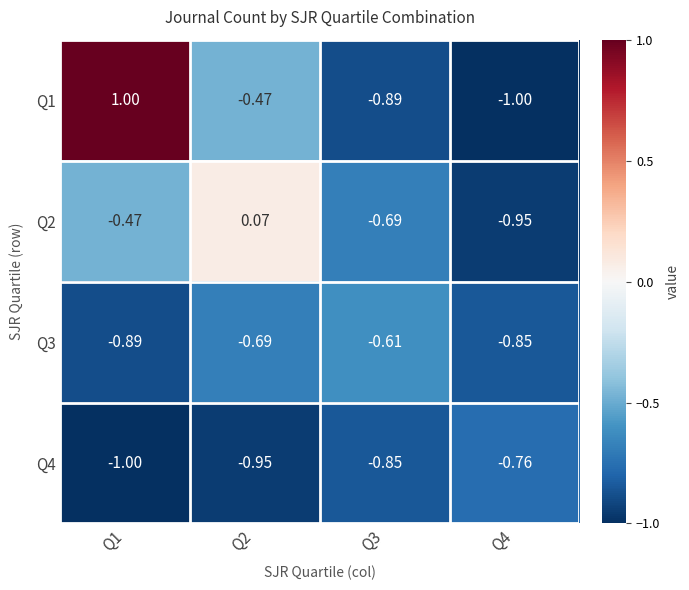

Which label corresponds to the largest value in the chart?

Q1